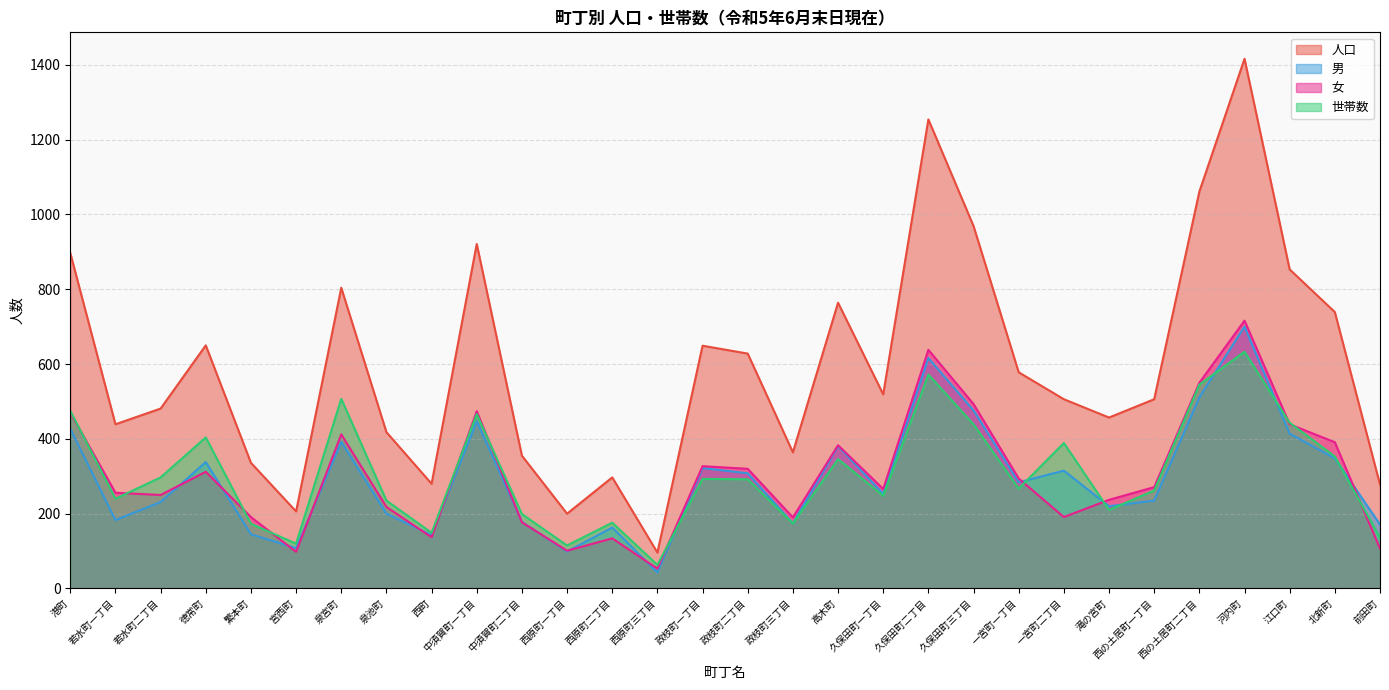

How many lines are shown in the chart?

4